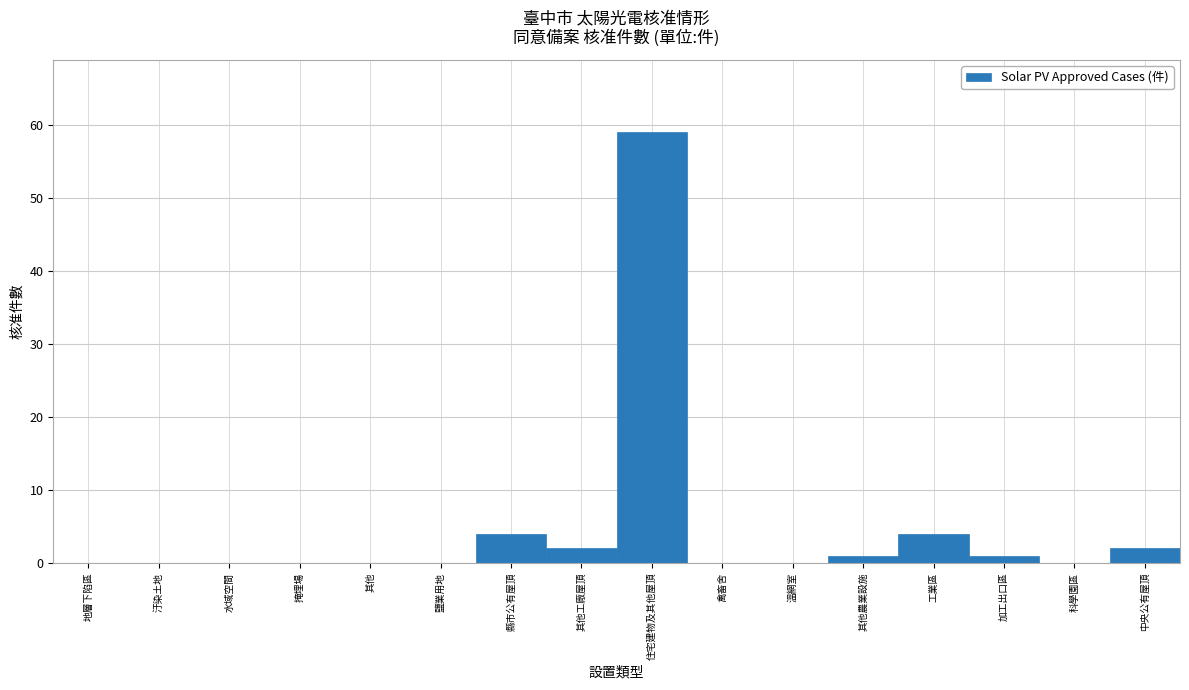

Reading left to right, transcribe all the data shown in this chart.

地層下陷區=0	汙染土地=0	水域空間=0	掩埋場=0	其他=0	鹽業用地=0	縣市公有屋頂=4	其他工廠屋頂=2	住宅建物及其他屋頂=59	禽畜舍=0	溫網室=0	其他農業設施=1	工業區=4	加工出口區=1	科學園區=0	中央公有屋頂=2